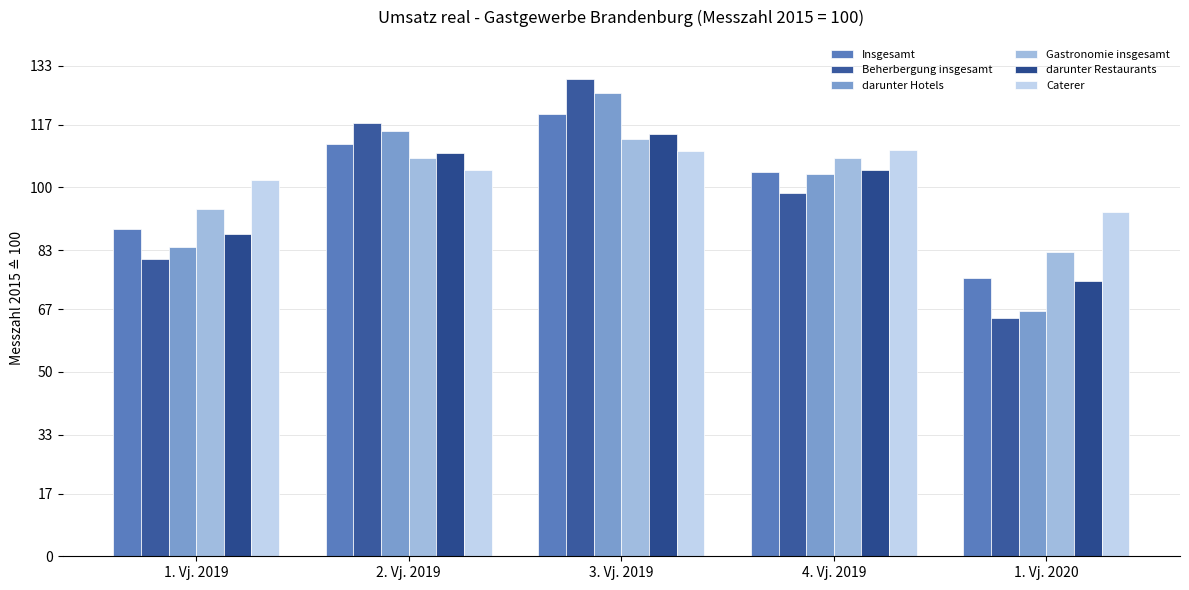

How many data points in darunter Hotels are less than 103?

2